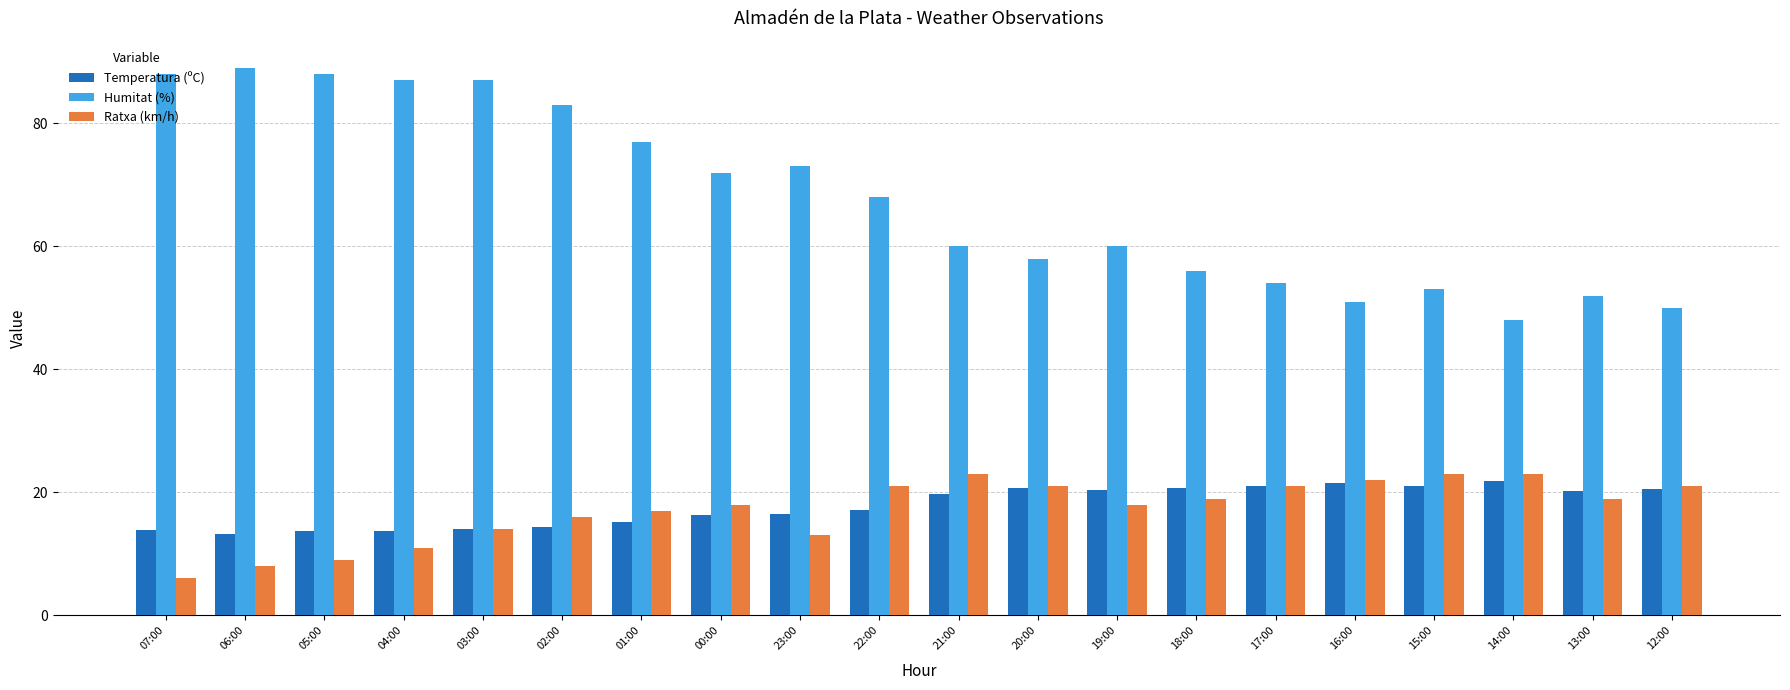

What is the value of the Temperatura (ºC) bar at the 1st from the left?

13.9